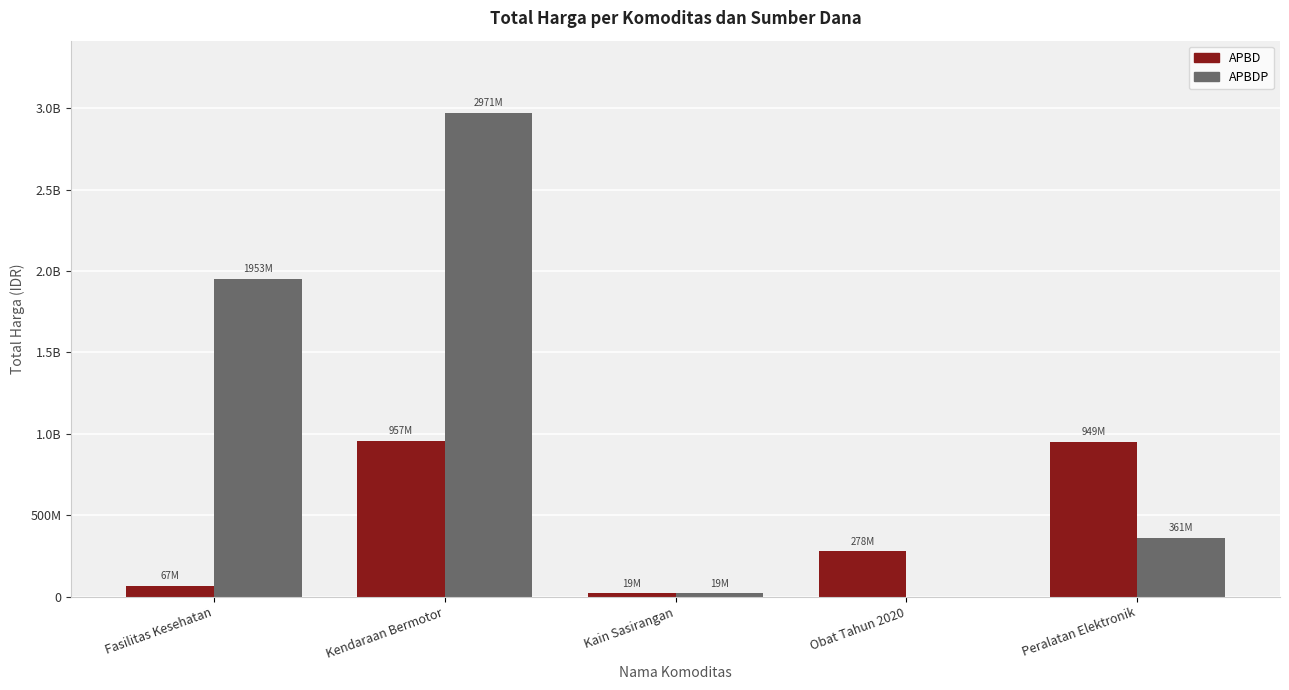

What is the difference between the second highest and second lowest values in the APBDP series?

1934022940